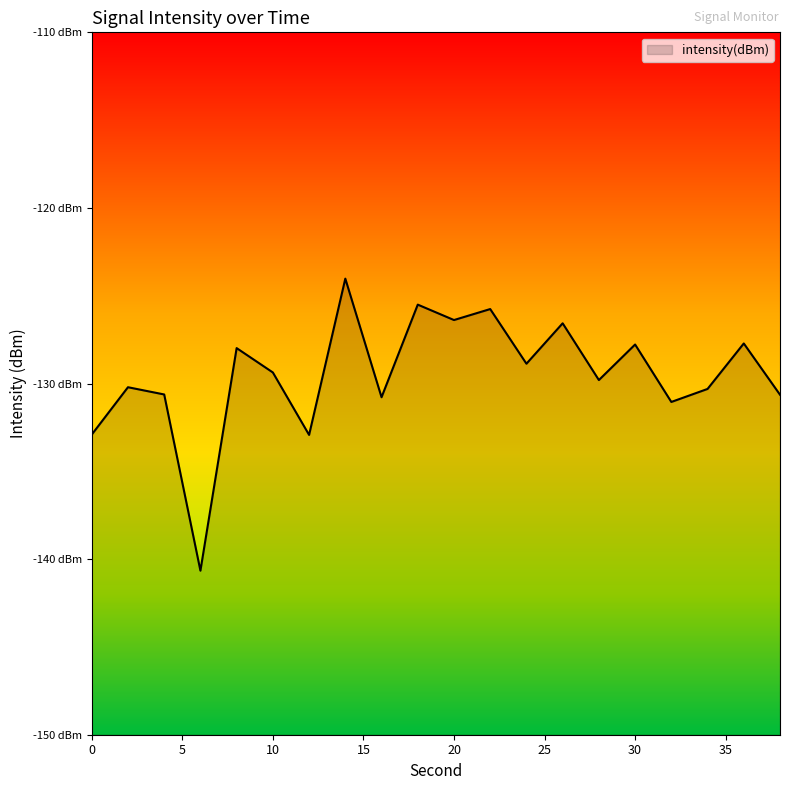

Reading left to right, extract all data points from this chart.

0=-132.9	2=-130.2	4=-130.6	6=-140.7	8=-128.0	10=-129.4	12=-132.9	14=-124.0	16=-130.8	18=-125.5	20=-126.4	22=-125.8	24=-128.9	26=-126.6	28=-129.8	30=-127.8	32=-131.0	34=-130.3	36=-127.7	38=-130.6